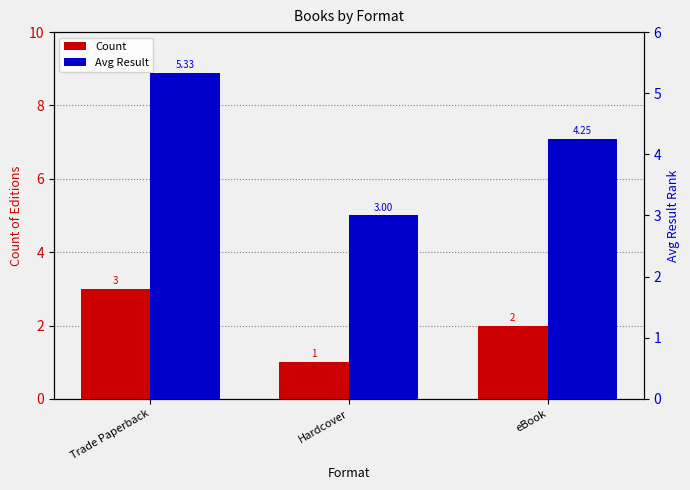

Which label corresponds to the smallest value in the chart?

Hardcover